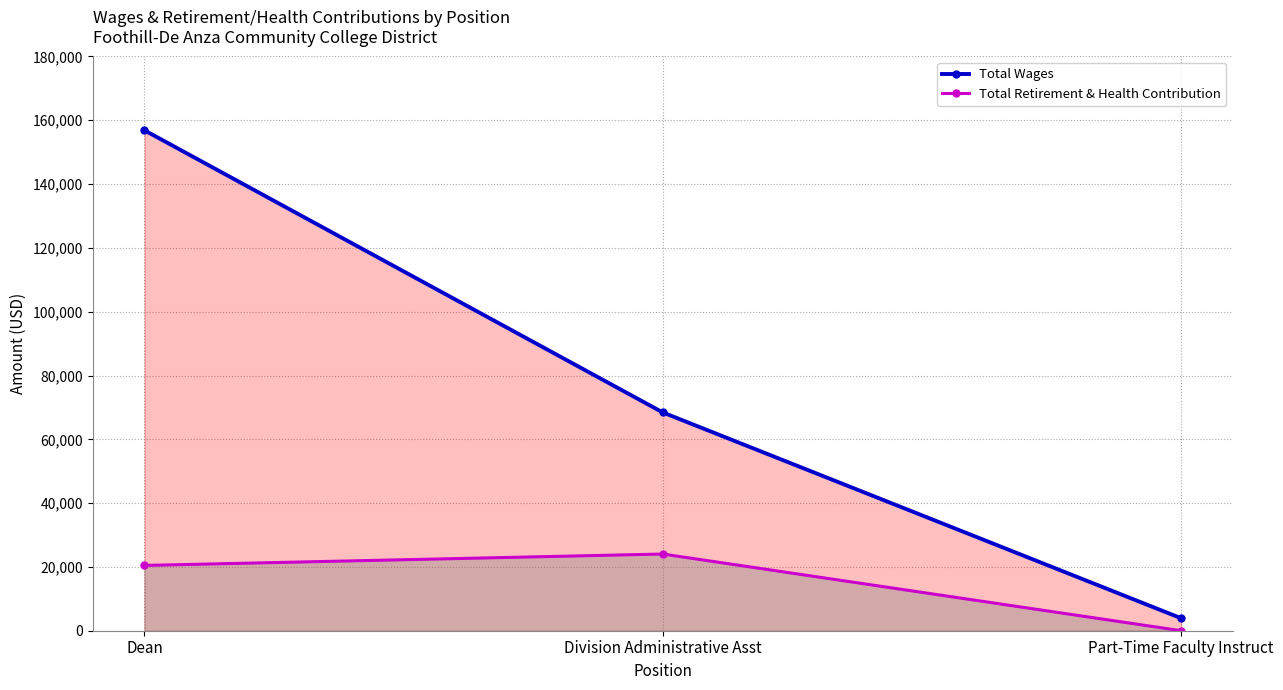

Rank the categories by Total Retirement & Health Contribution value from highest to lowest.

Division Administrative Asst, Dean, Part-Time Faculty Instruct